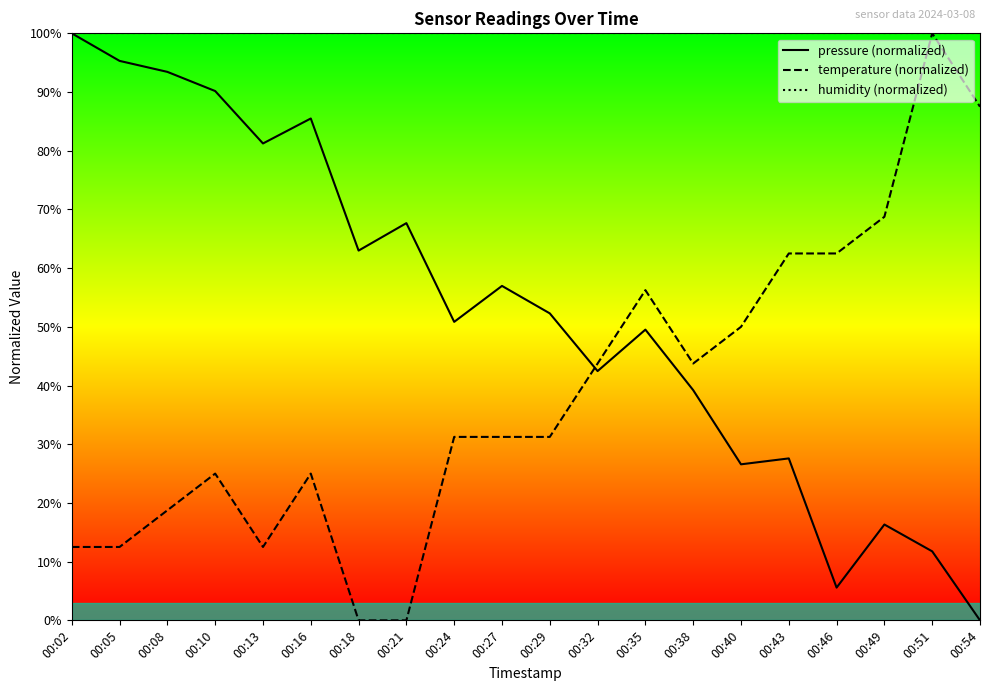

Which category has the lowest value across all series?

00:54